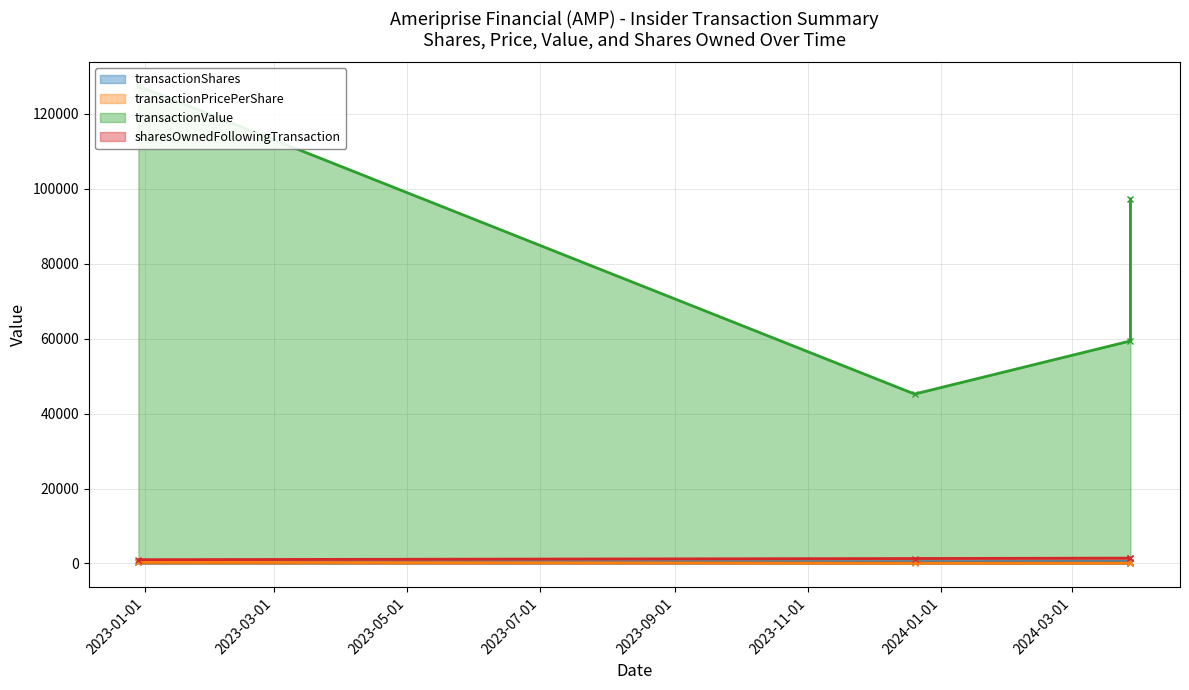

What is the label of the 3rd point from the right?

2023-12-20